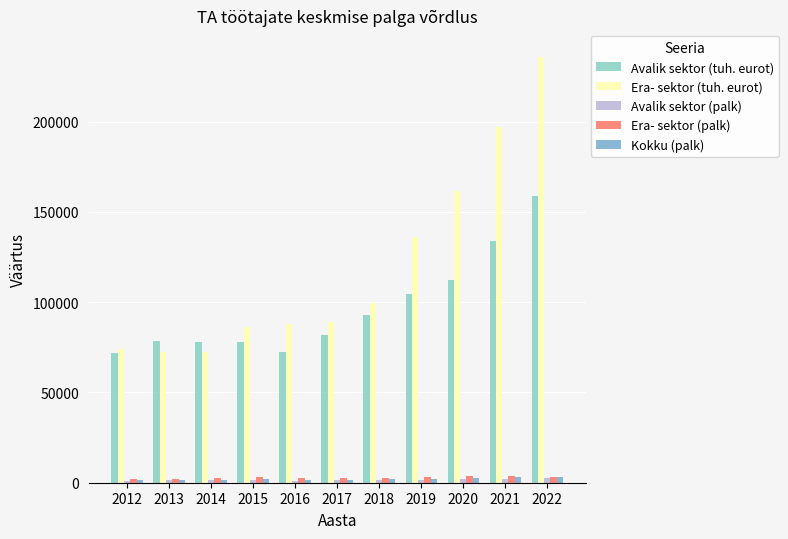

At 2021, list the series in order from largest to smallest.

Era- sektor (tuh. eurot), Avalik sektor (tuh. eurot), Era- sektor (palk), Kokku (palk), Avalik sektor (palk)